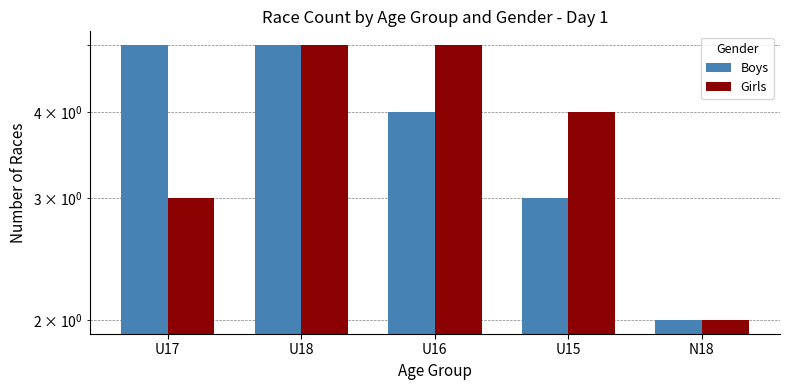

What are all the series names shown in the legend?

Boys, Girls